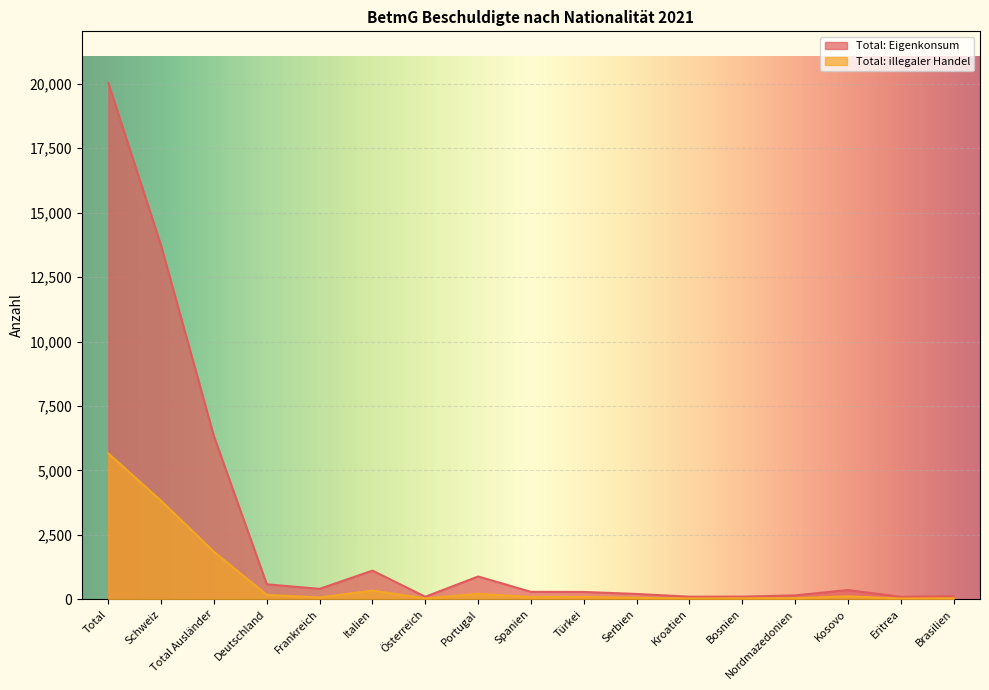

Which series has the largest range (max minus min)?

Total: Eigenkonsum